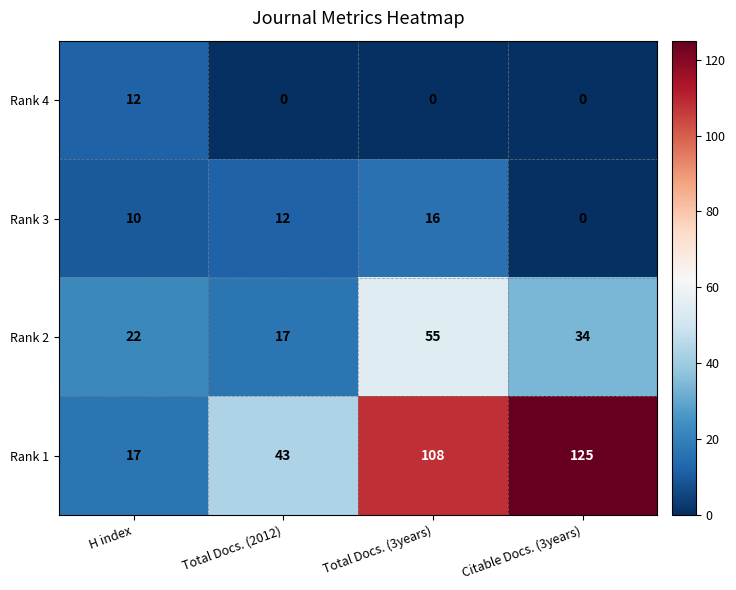

Where is Rank 3 nearest to the value 8?

H index